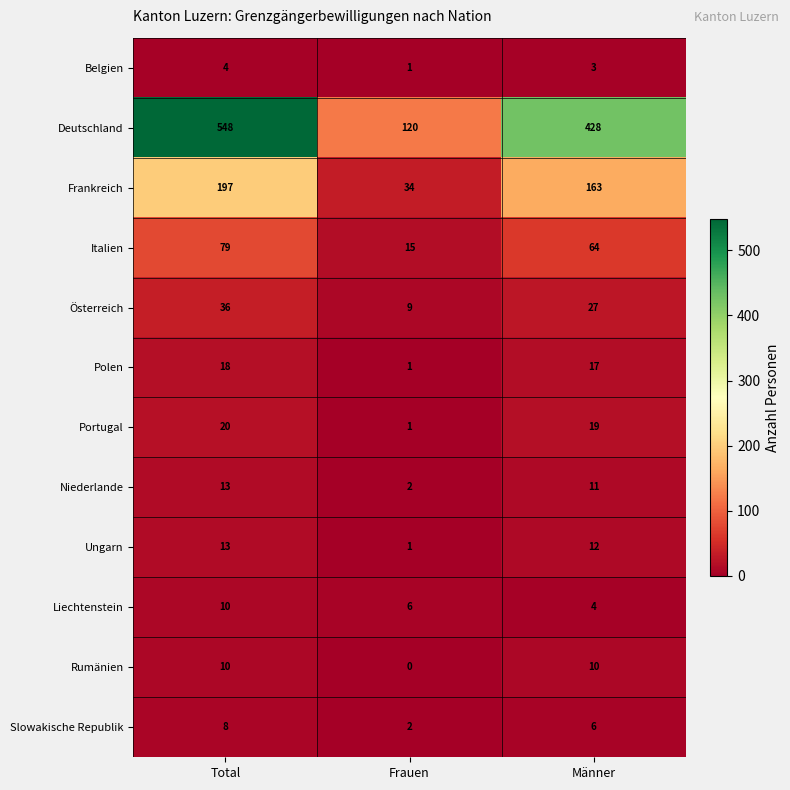

Between Total and Männer, which series saw the biggest shift?

Deutschland